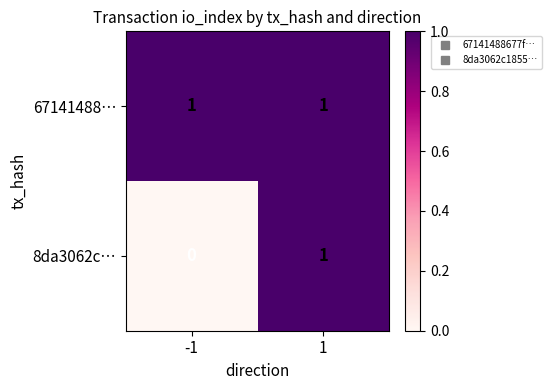

The 67141488… series shows 1 at 1. True or false?

True